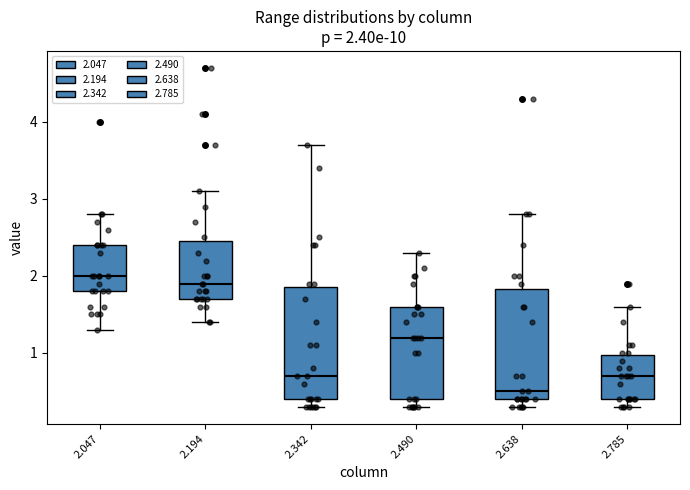

Which box has the highest median line?

2.047